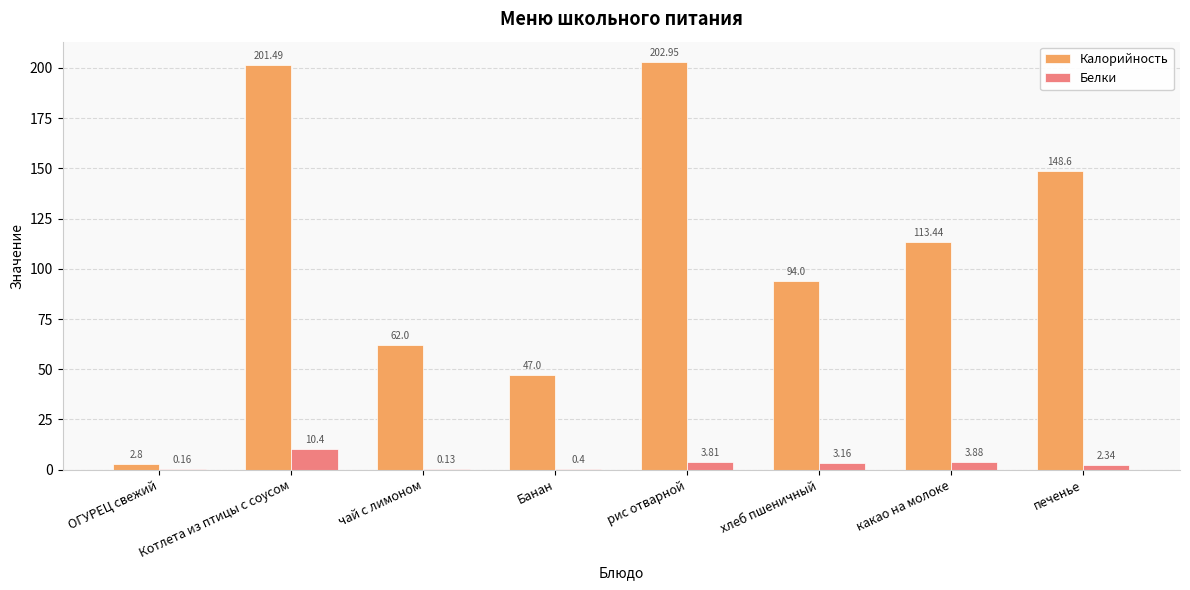

Which category has the highest value in the Калорийность series?

рис отварной